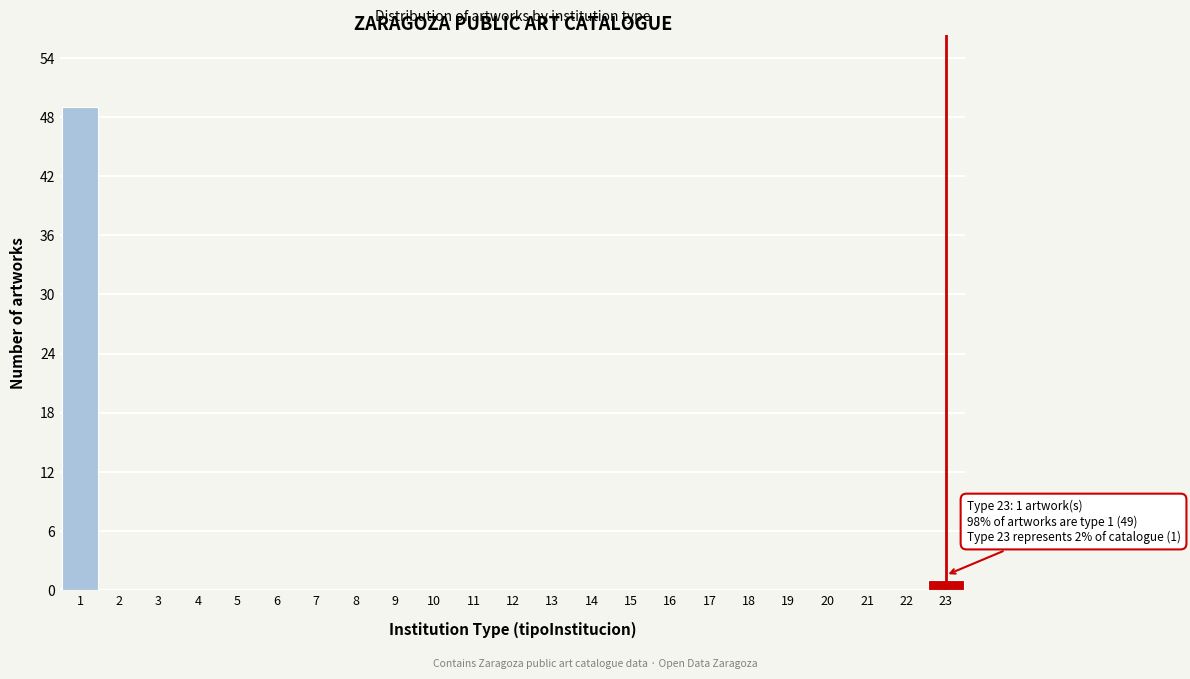

Reading left to right, what are all the values shown in this chart?

1=49	2=0	3=0	4=0	5=0	6=0	7=0	8=0	9=0	10=0	11=0	12=0	13=0	14=0	15=0	16=0	17=0	18=0	19=0	20=0	21=0	22=0	23=1